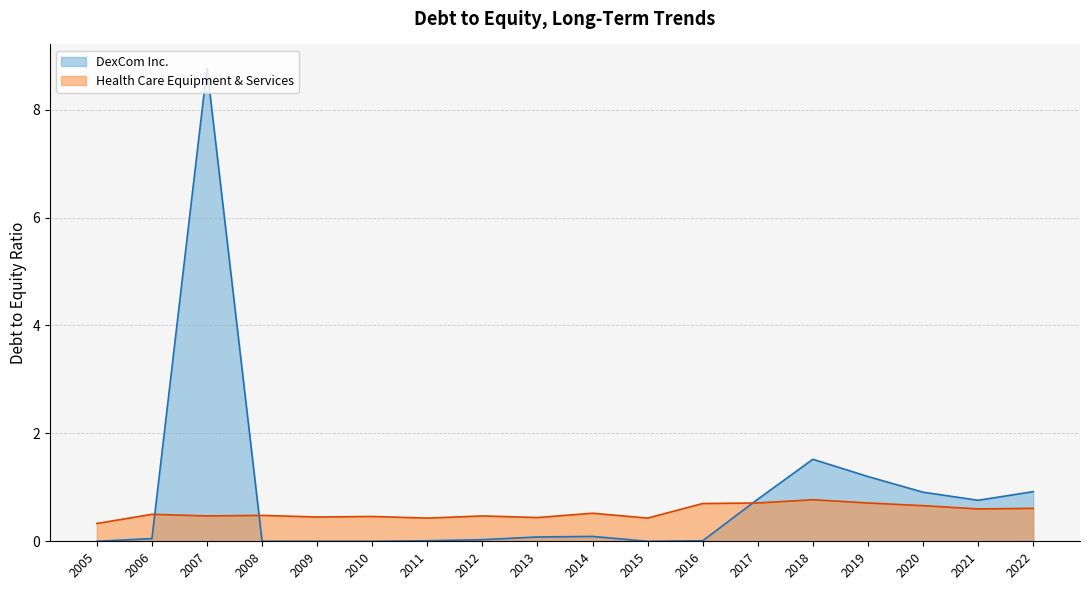

After their last crossing, which series has the higher values: Health Care Equipment & Services or DexCom Inc.?

DexCom Inc.